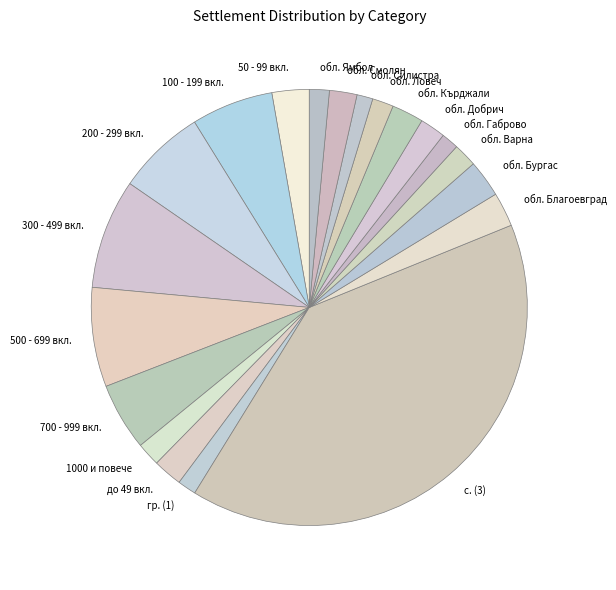

Combined, do обл. Благоевград and обл. Ямбол account for over 50%?

No